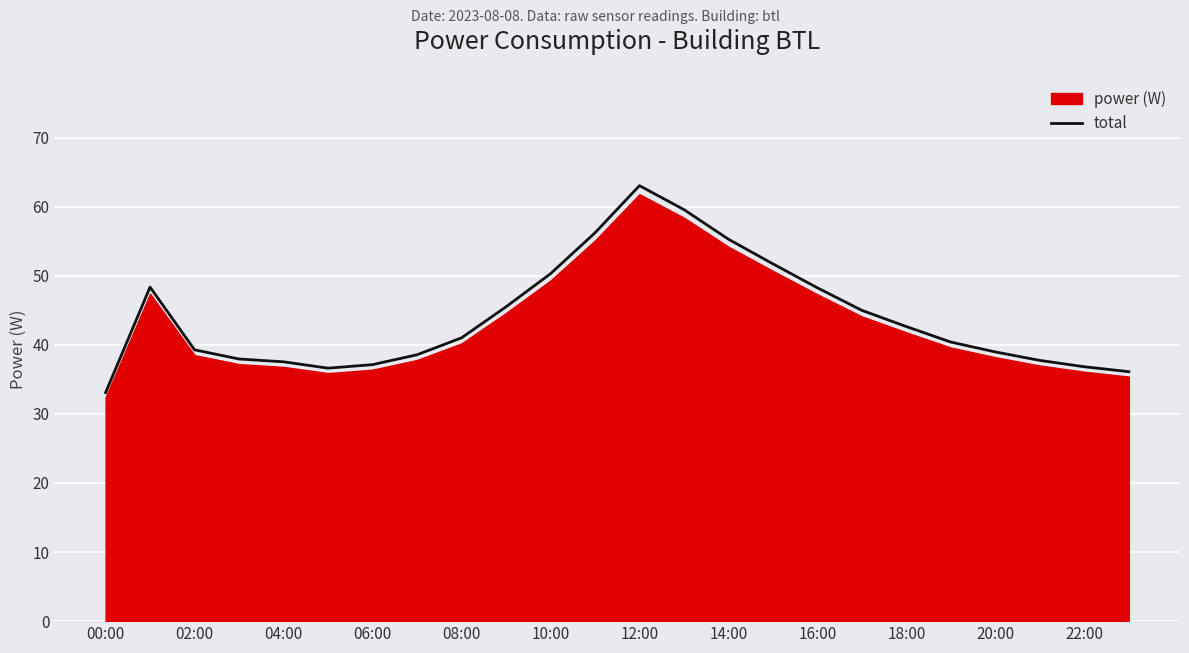

What is the lowest value of the total series?

33.1